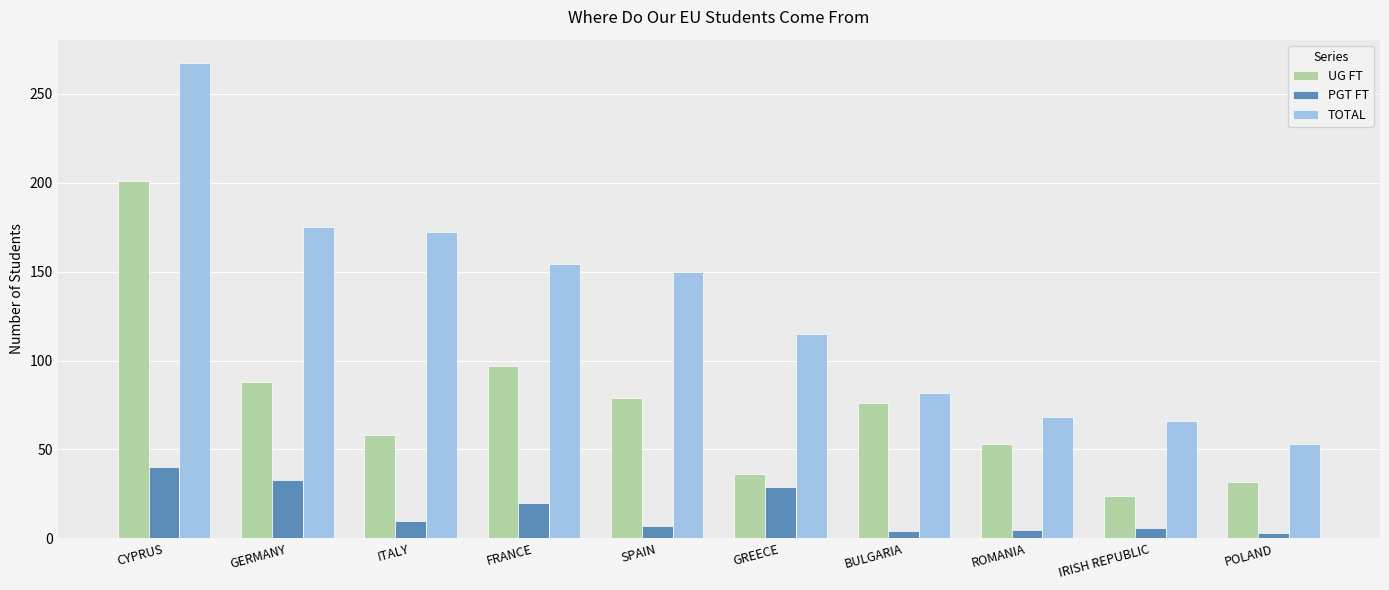

What is the maximum value shown in the chart?

267